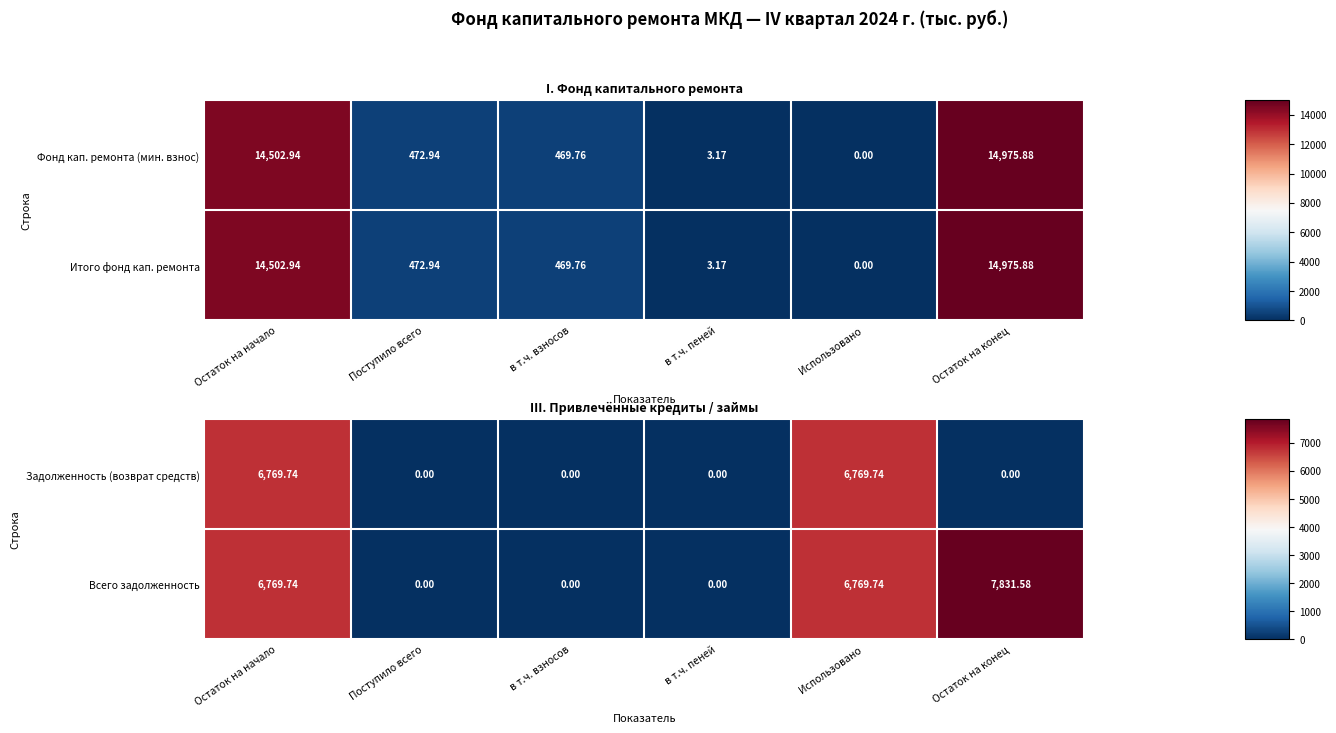

Is it true that Всего задолженность equals 0.0 at в т.ч. пеней?

True